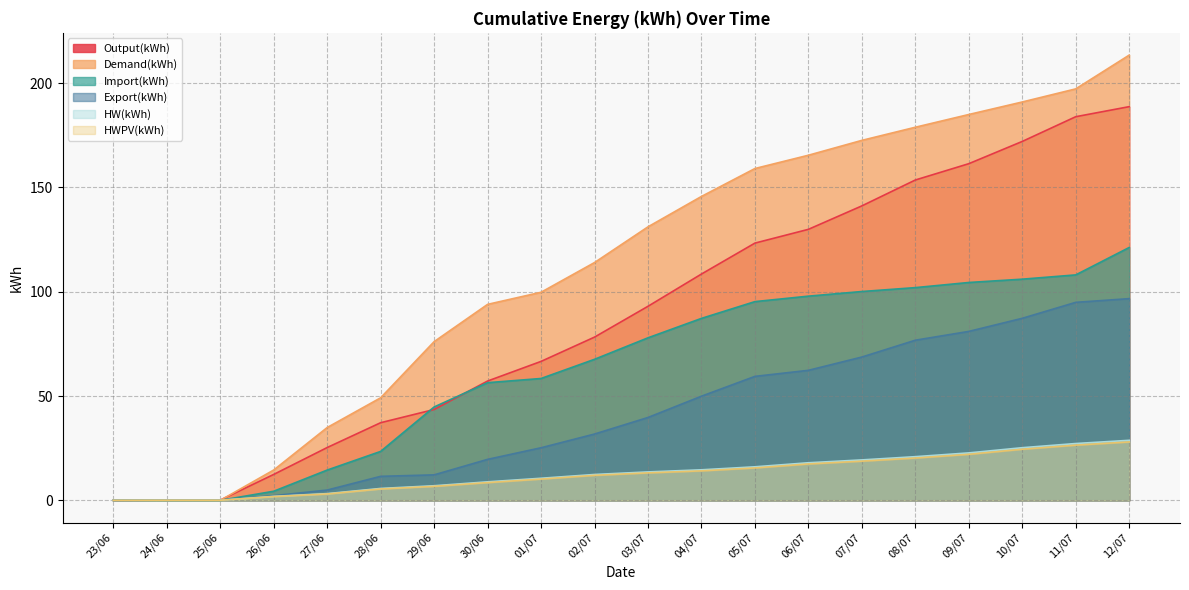

What is the value of the HW(kWh) point at the 12th from the left?

14.6